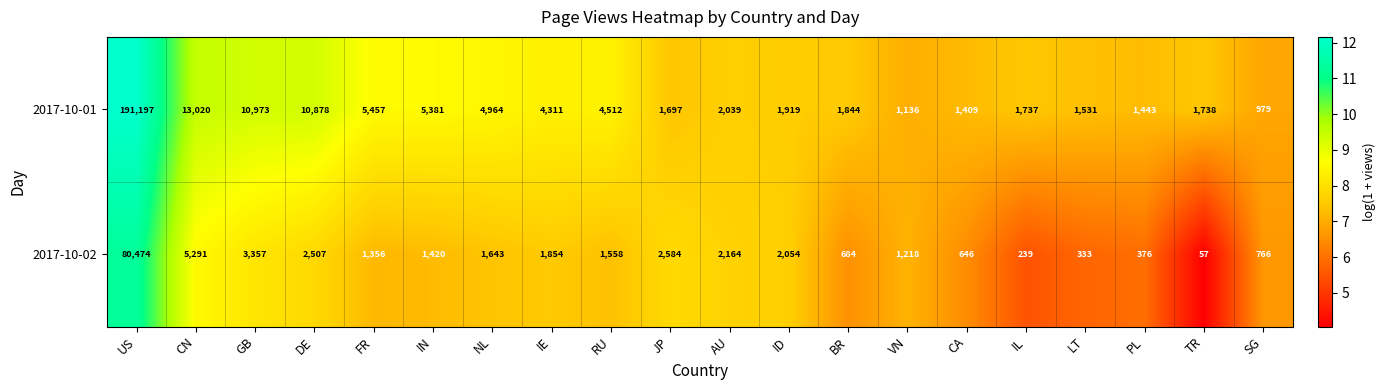

Count the number of data series in this chart.

2